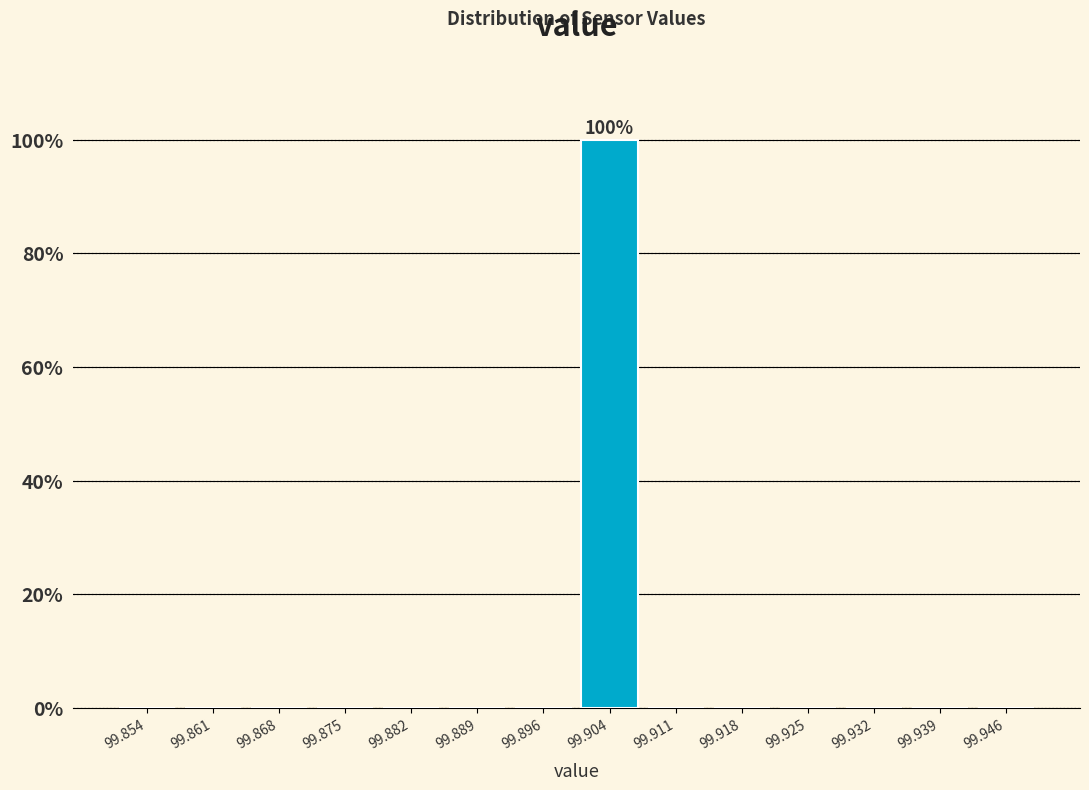

Over which range of the x-axis is the bar tallest?

99.900 to 99.907